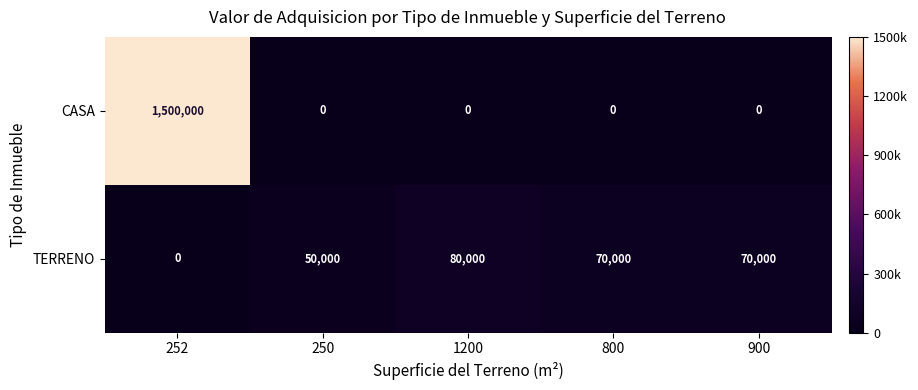

Which series has the largest total across all categories?

CASA